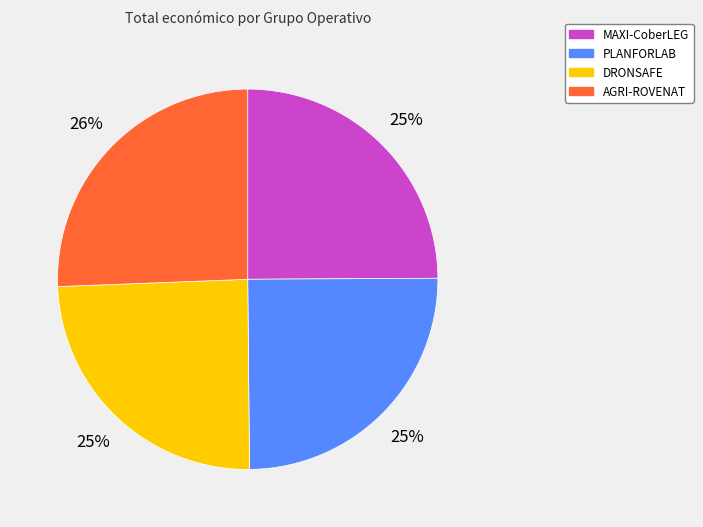

Does AGRI-ROVENAT represent more than half of the total?

No